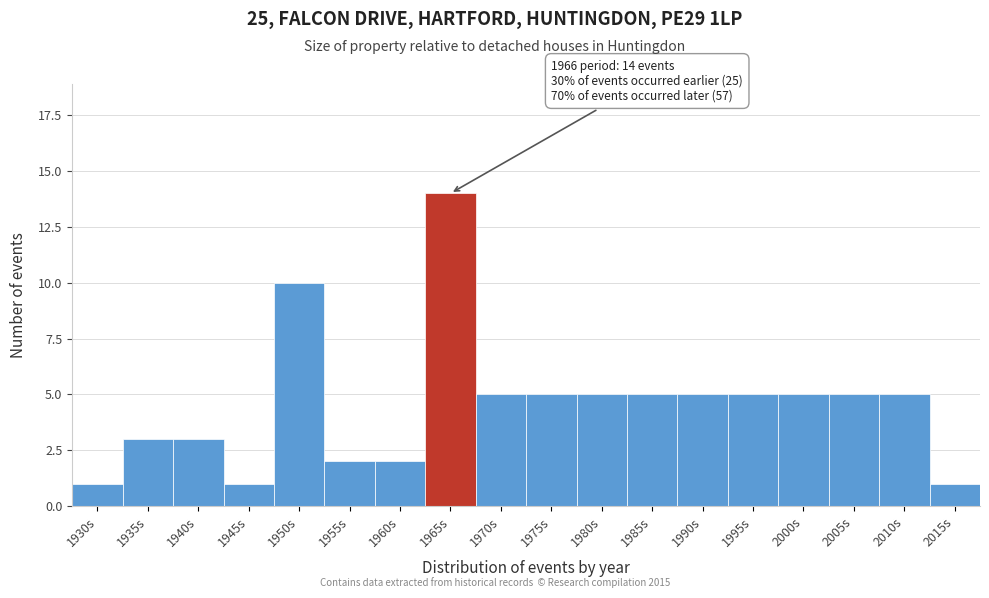

Reading left to right, transcribe all the data shown in this chart.

1930s=1	1935s=3	1940s=3	1945s=1	1950s=10	1955s=2	1960s=2	1965s=14	1970s=5	1975s=5	1980s=5	1985s=5	1990s=5	1995s=5	2000s=5	2005s=5	2010s=5	2015s=1